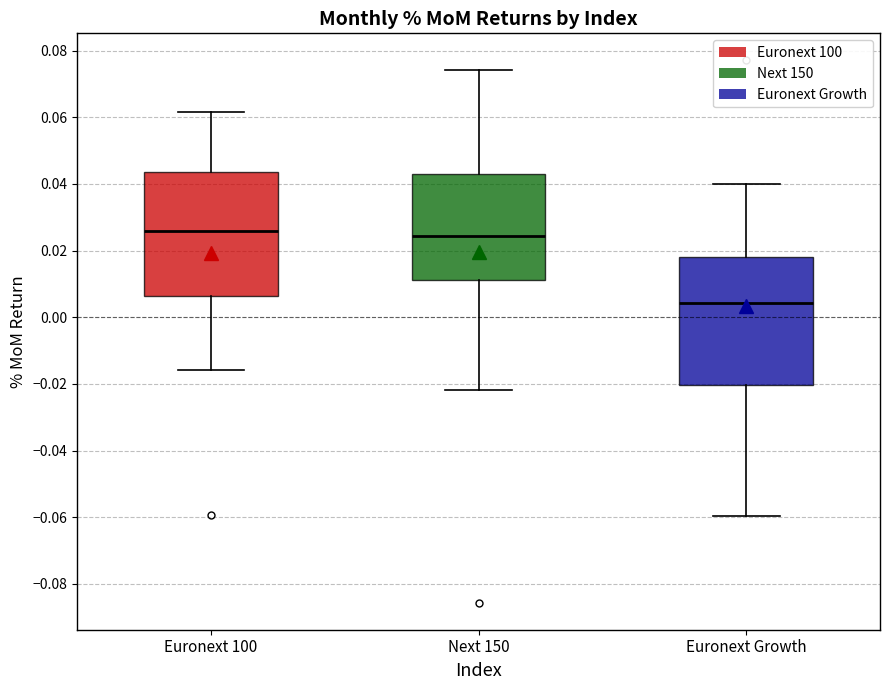

Reading left to right, read every box against the y-axis: the position of its median line, the range the box covers, and the ends of its whiskers. The values are not printed on the chart, so give them approximately, as read against the axis.

Euronext 100: median 0.026, box 0.006 to 0.044, whiskers -0.016 to 0.062
Next 150: median 0.024, box 0.012 to 0.044, whiskers -0.022 to 0.074
Euronext Growth: median 0.004, box -0.020 to 0.018, whiskers -0.060 to 0.040